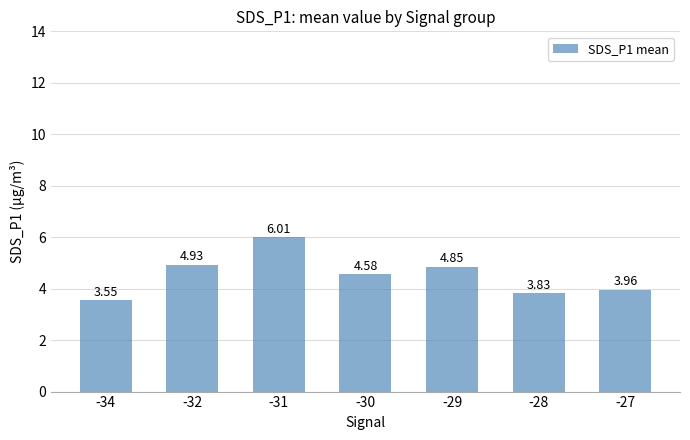

Rank the categories by value from highest to lowest.

-31, -32, -29, -30, -27, -28, -34